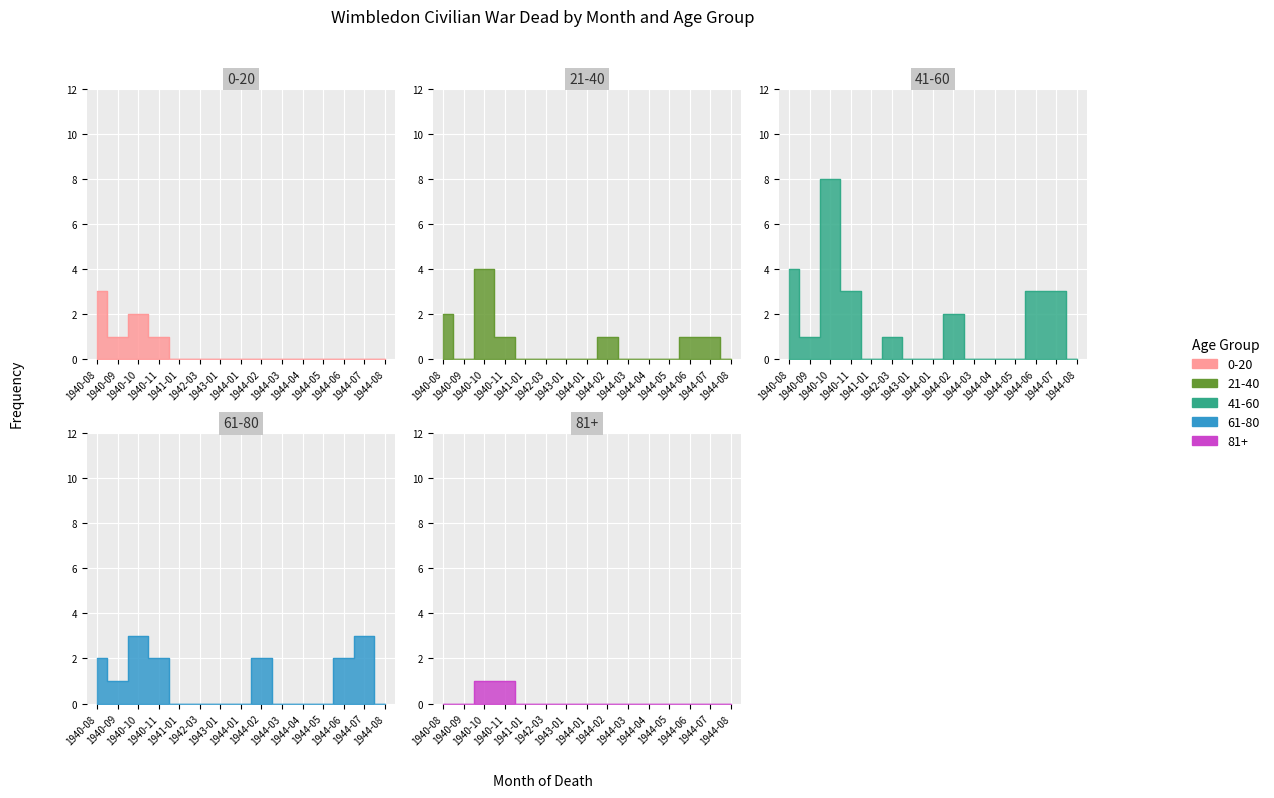

Count the number of data series in this chart.

5